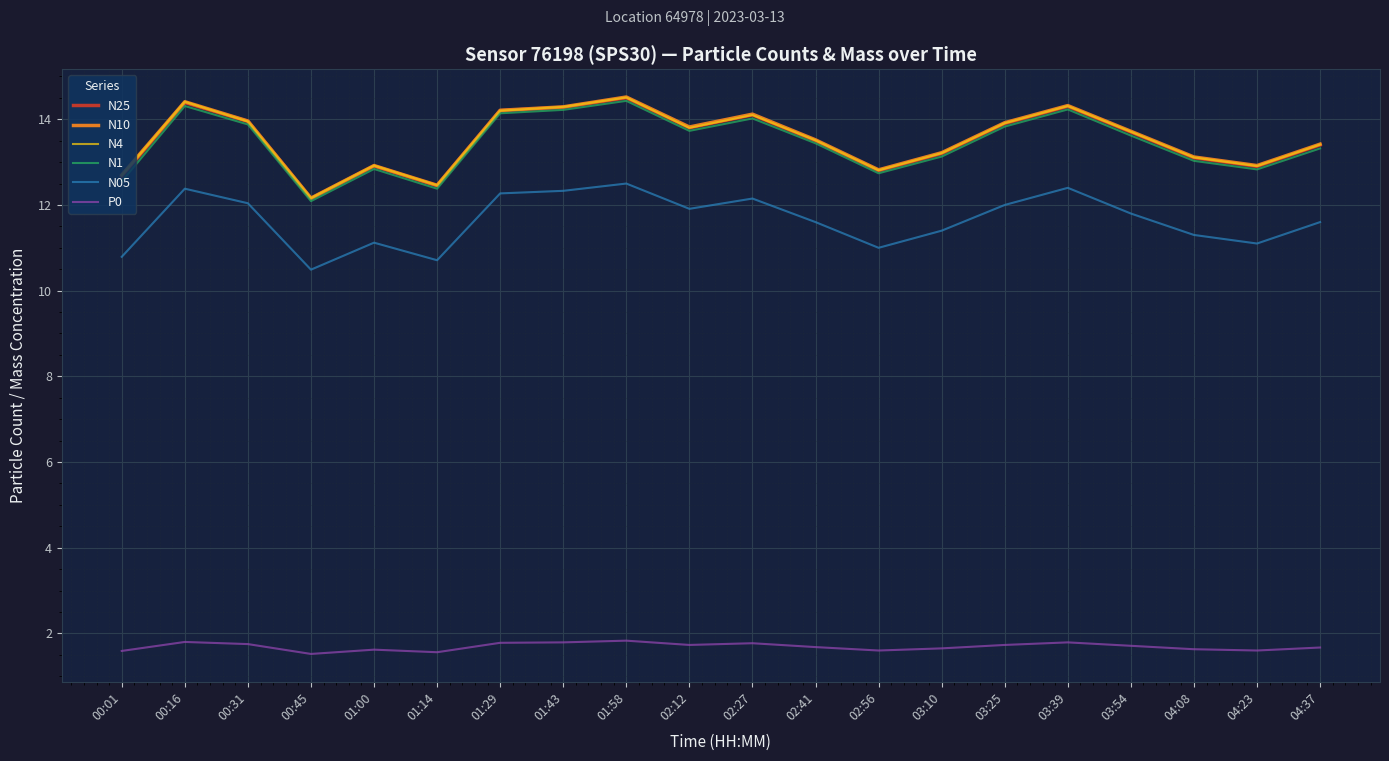

What position from the right is 00:16?

19